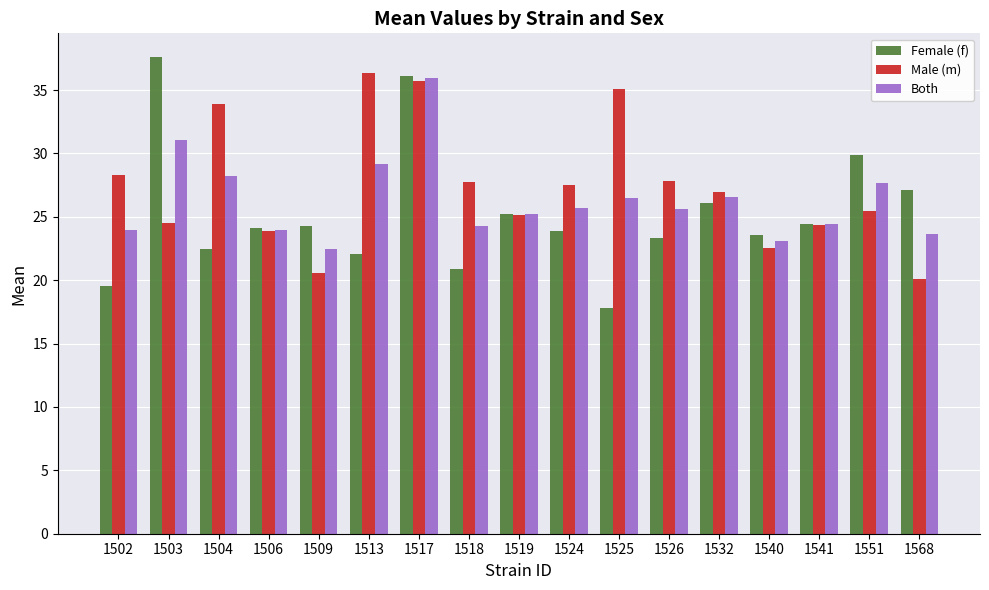

Does the chart contain any negative values?

No